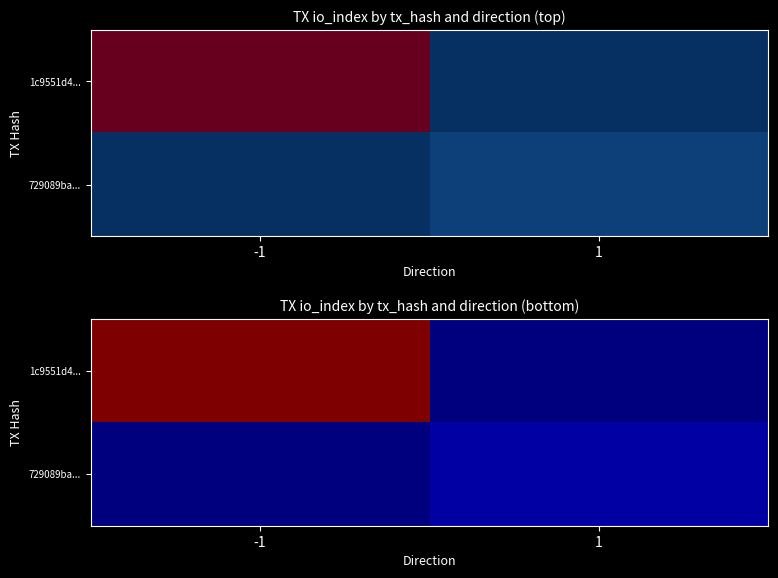

Which has a higher value, 1 or -1?

-1